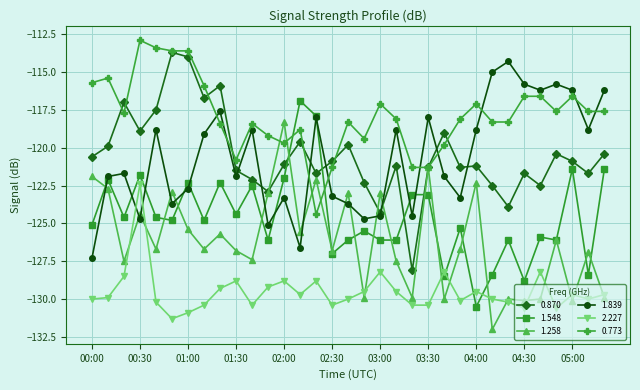

What is the average value of the 0.773 series?

-117.8